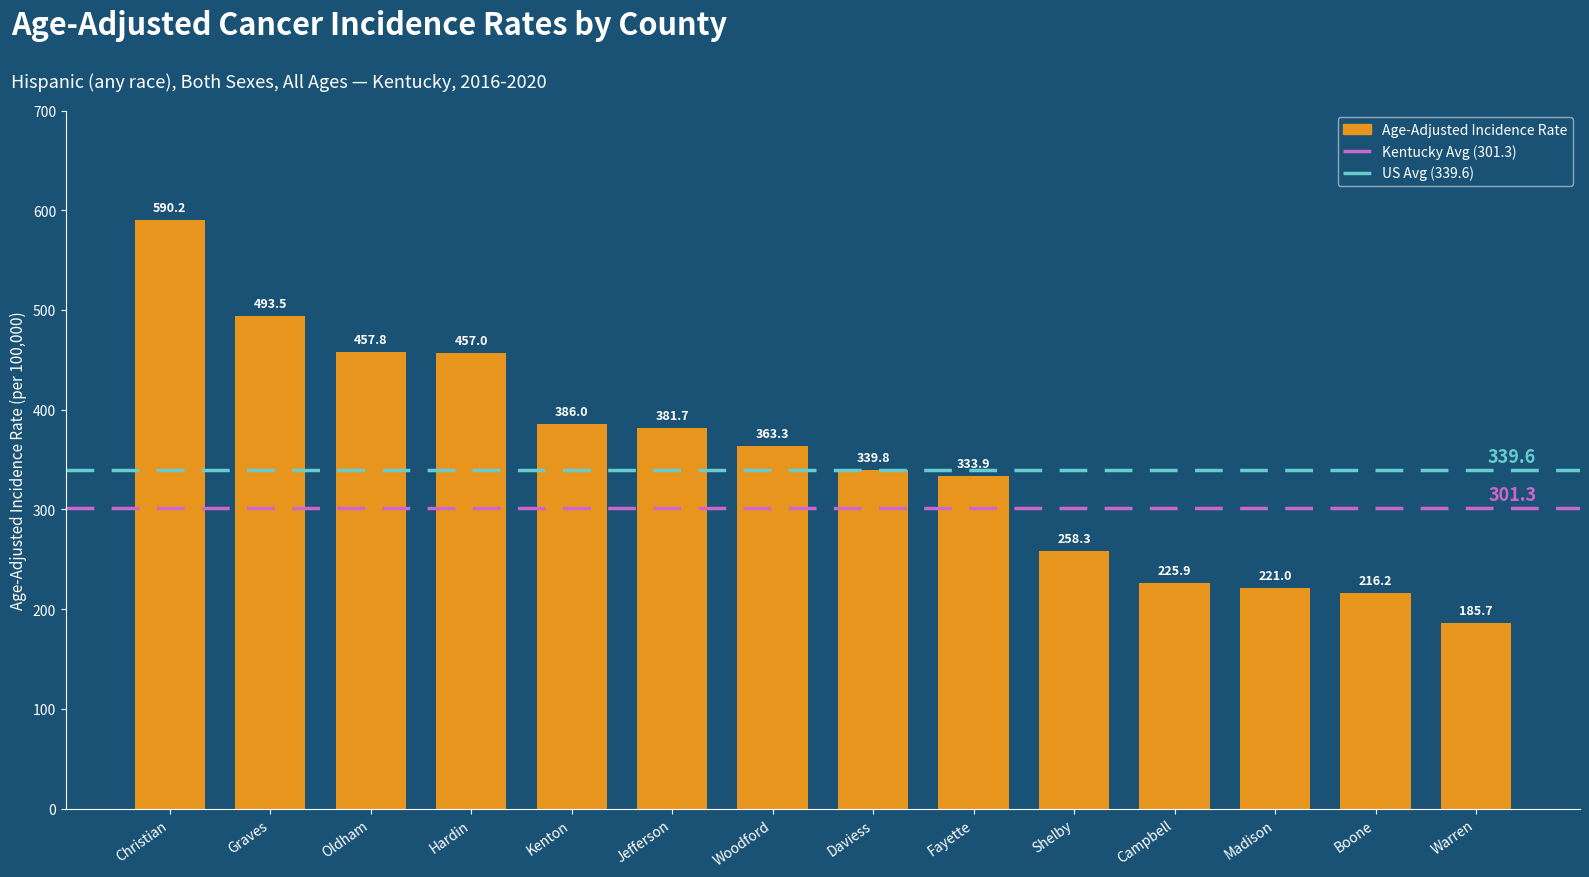

List the labels in order of value, smallest first.

Warren, Boone, Madison, Campbell, Shelby, Fayette, Daviess, Woodford, Jefferson, Kenton, Hardin, Oldham, Graves, Christian